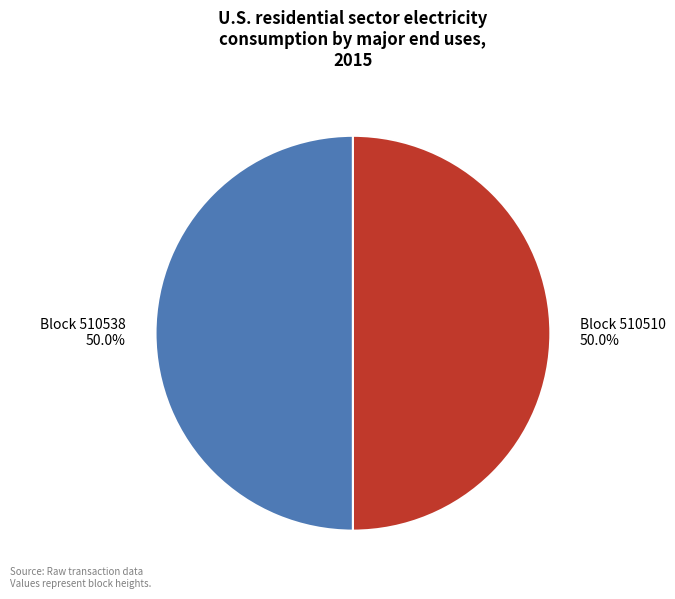

Which slice is the largest?

510538